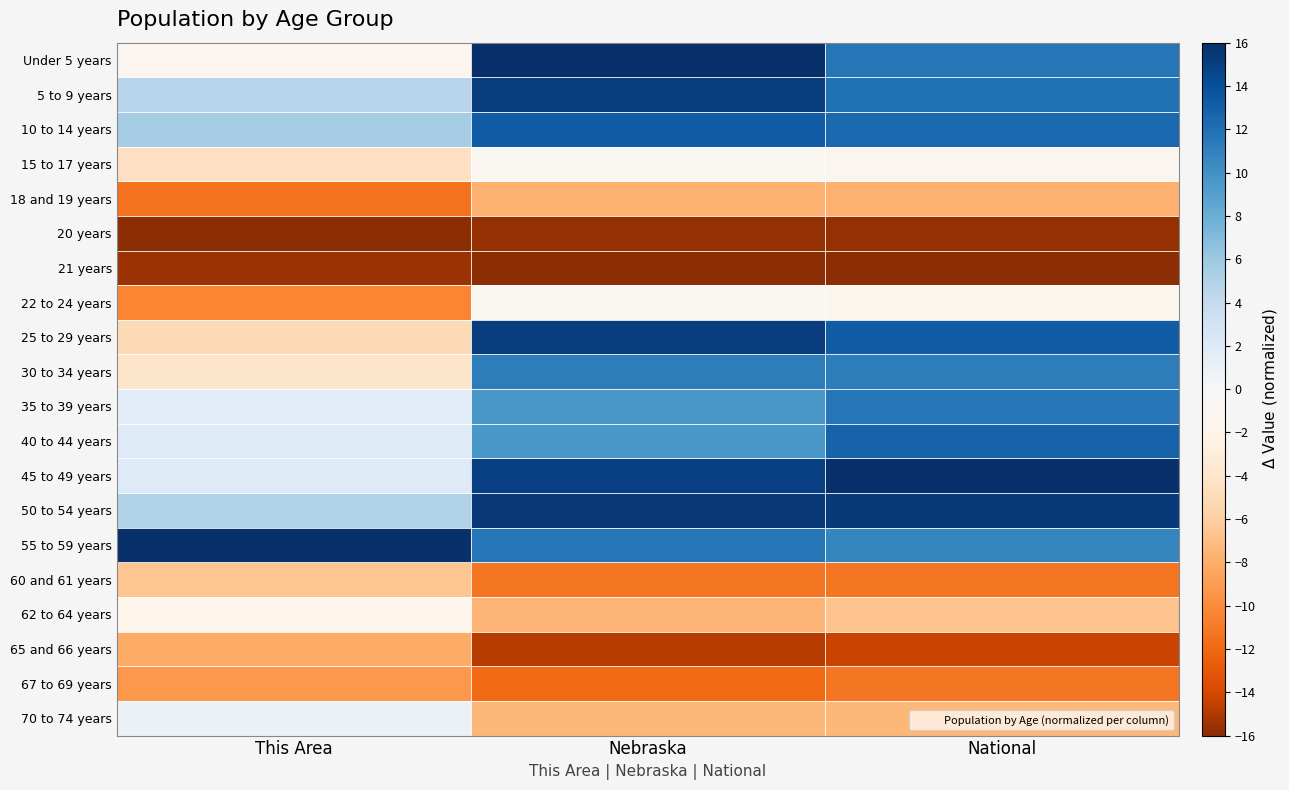

At Nebraska, list the series in order from largest to smallest.

Under 5 years, 50 to 54 years, 25 to 29 years, 5 to 9 years, 45 to 49 years, 10 to 14 years, 55 to 59 years, 30 to 34 years, 40 to 44 years, 35 to 39 years, 22 to 24 years, 15 to 17 years, 70 to 74 years, 62 to 64 years, 18 and 19 years, 60 and 61 years, 67 to 69 years, 65 and 66 years, 20 years, 21 years